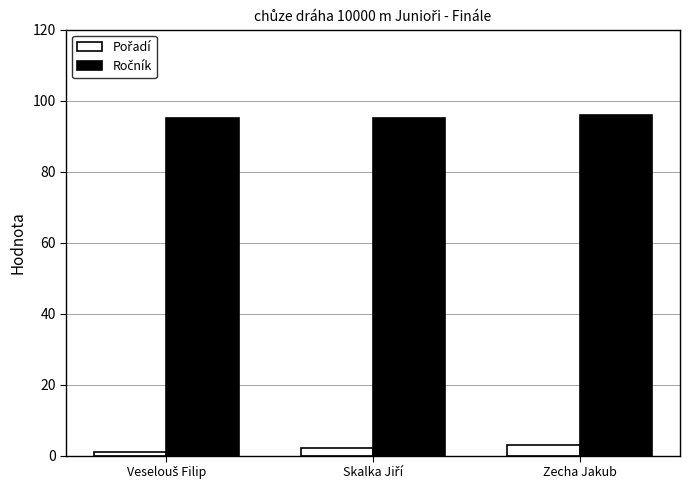

At how many categories does at least one series exceed 19?

3